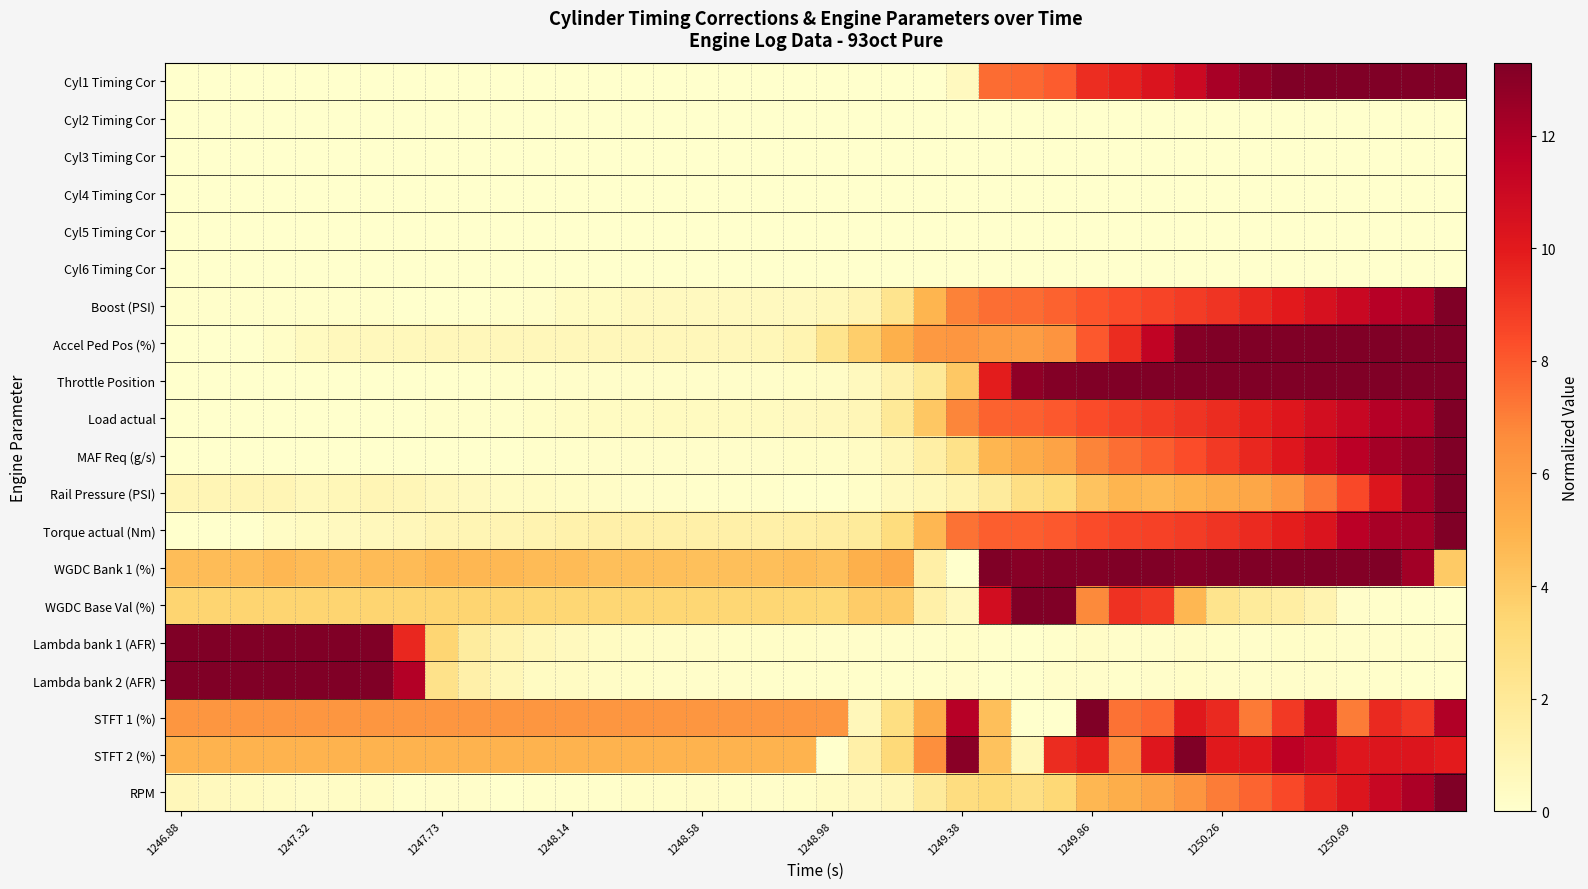

How many series are shown in this chart?

20